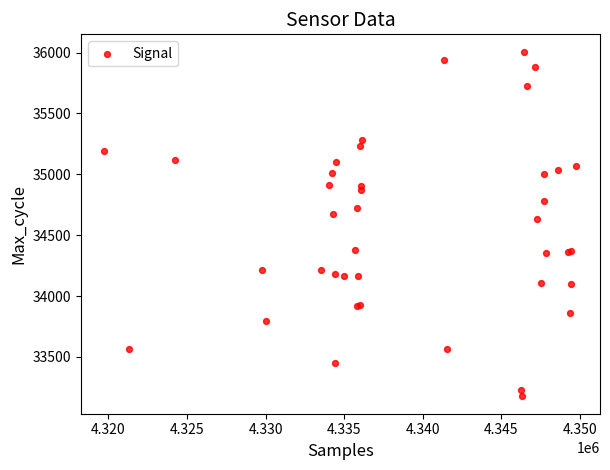

What Y value in the scatter plot is closest to 34591?

34630